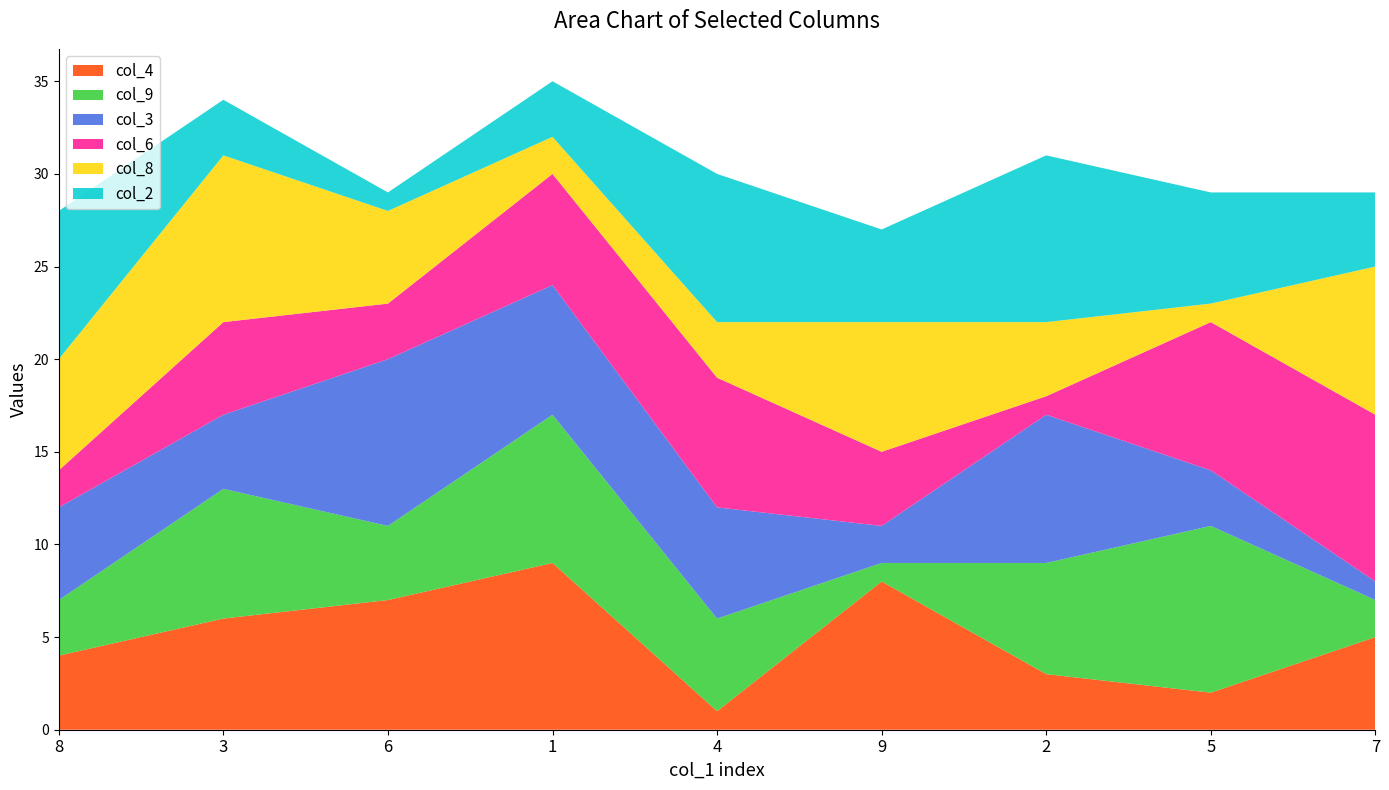

Reading left to right, list all the values displayed in this chart.

col_4: 4	6	7	9	1	8	3	2	5
col_9: 3	7	4	8	5	1	6	9	2
col_3: 5	4	9	7	6	2	8	3	1
col_6: 2	5	3	6	7	4	1	8	9
col_8: 6	9	5	2	3	7	4	1	8
col_2: 8	3	1	3	8	5	9	6	4